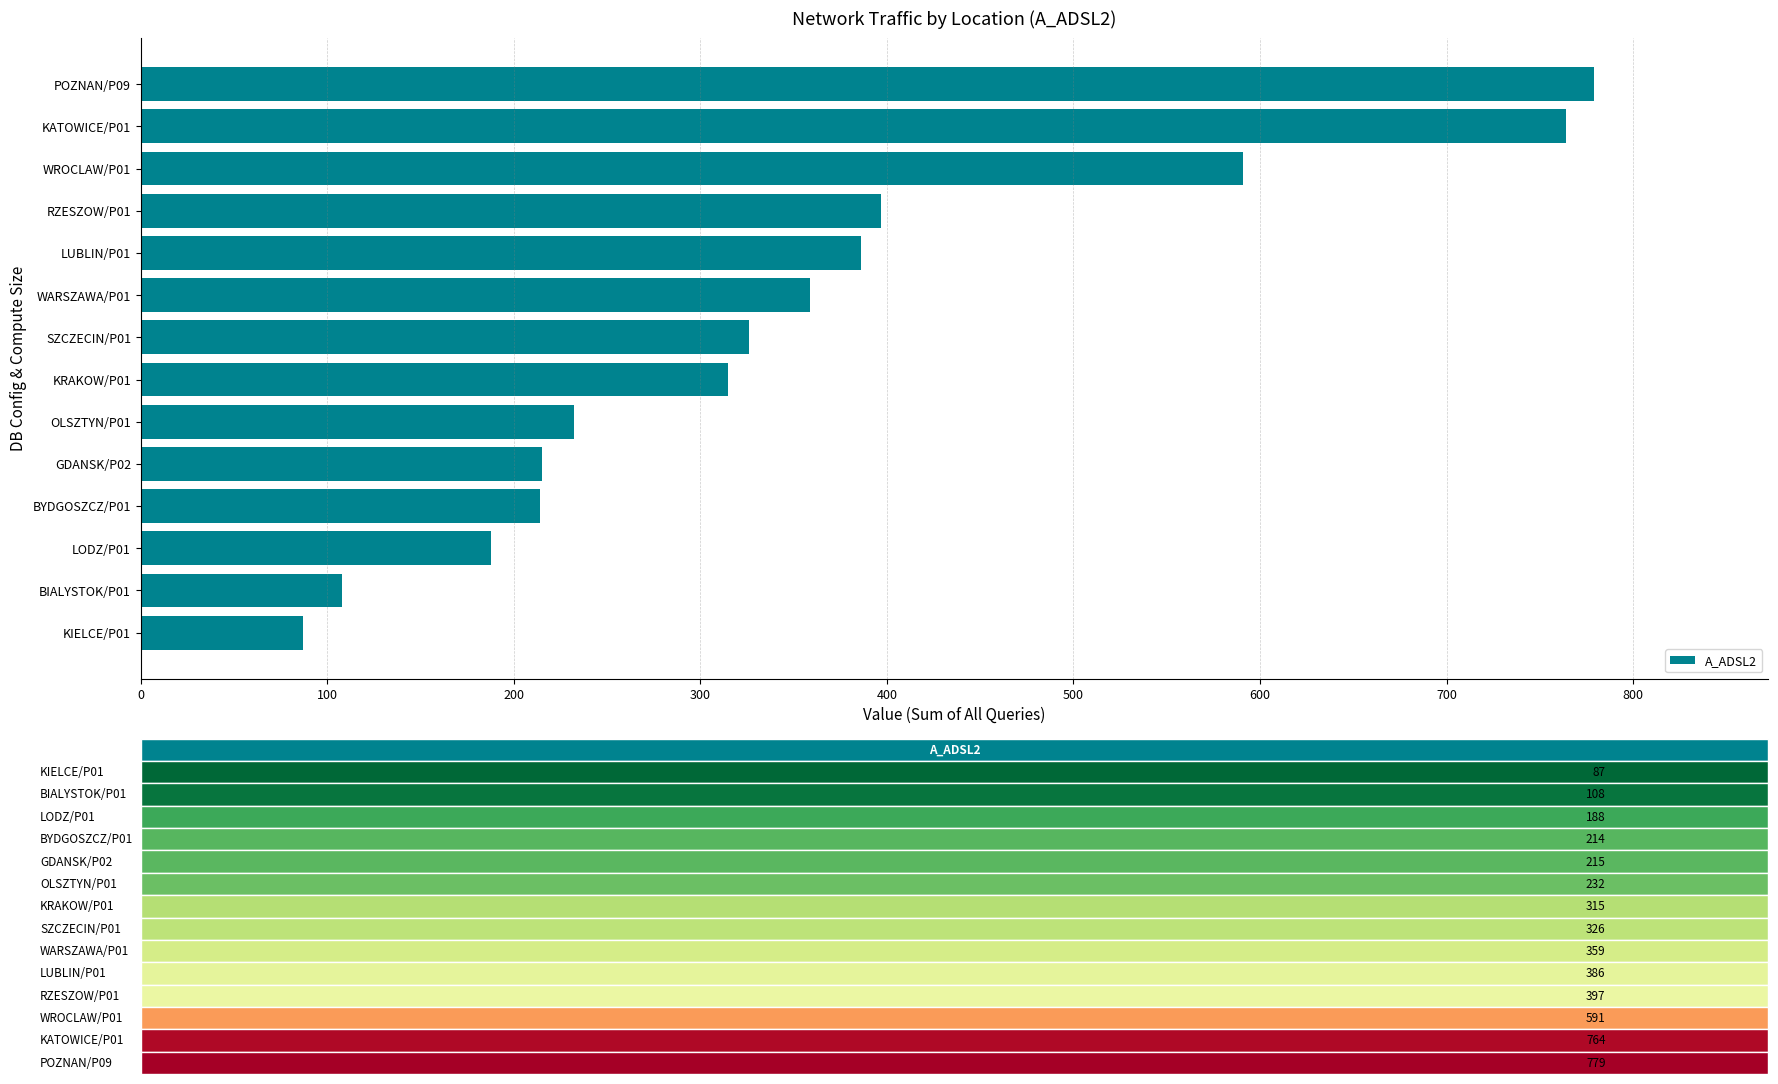

Is it true that the value at KRAKOW/P01 is 315?

True